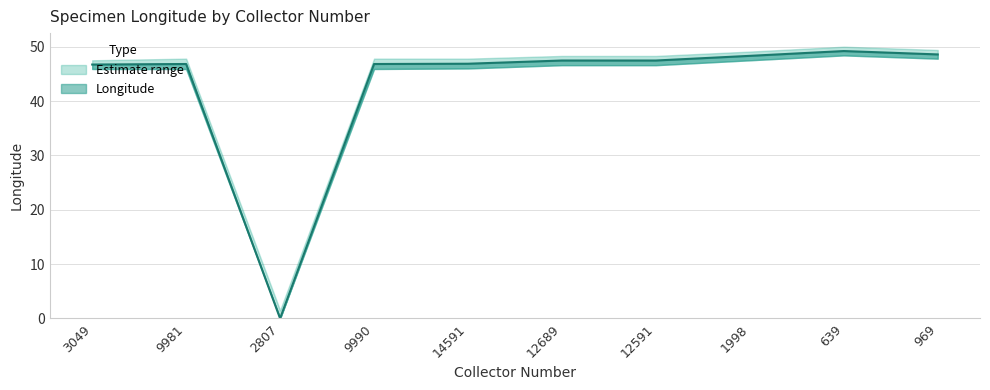

What is the greatest value displayed?

49.2